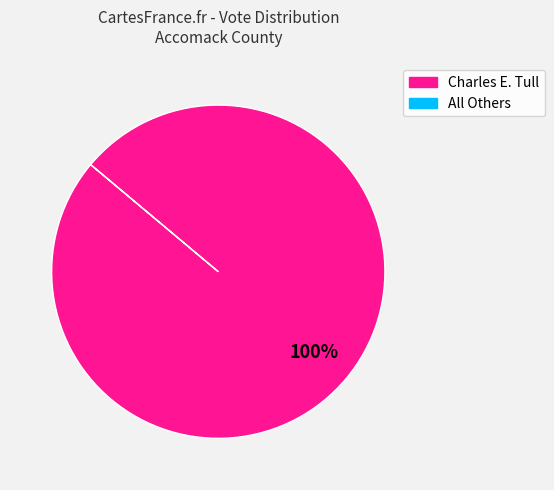

Is there a majority slice in this chart?

Yes